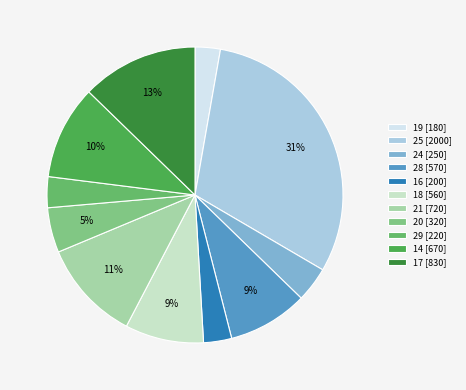

Count the number of slices in the pie.

11